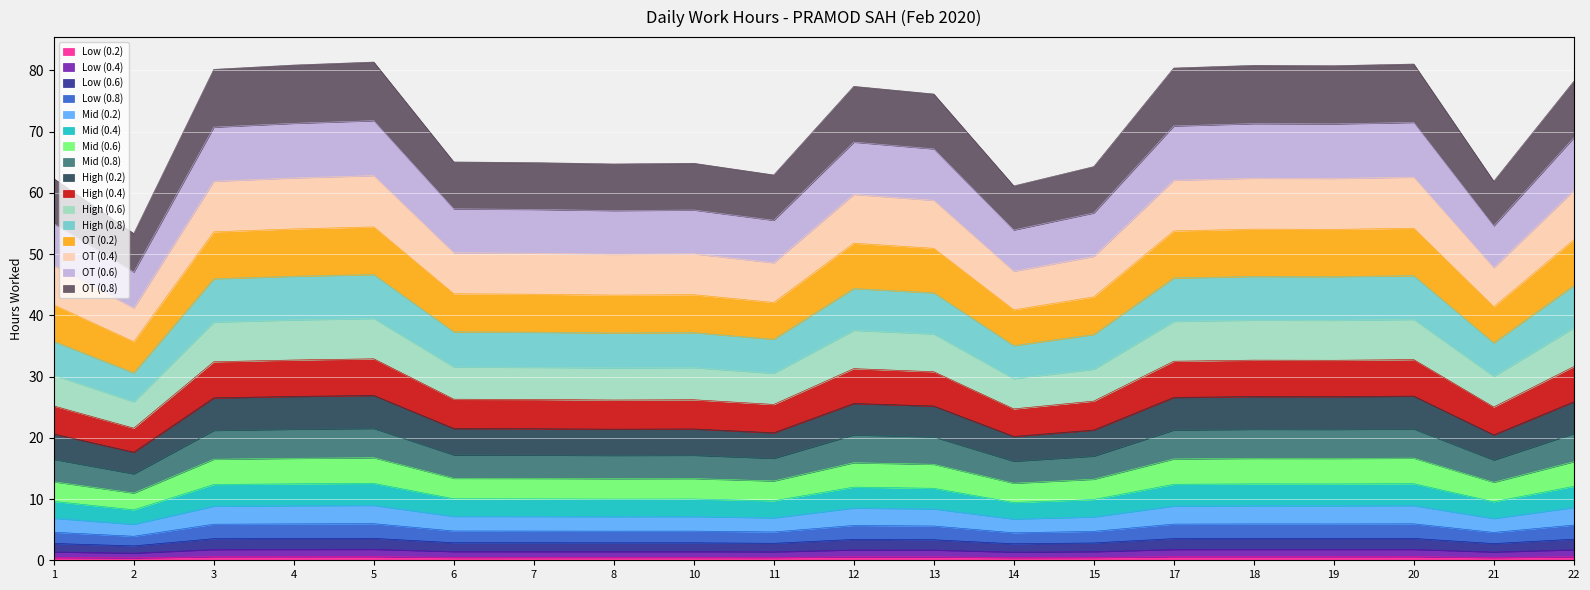

True or false: Hours C and Hours A intersect in this chart.

False